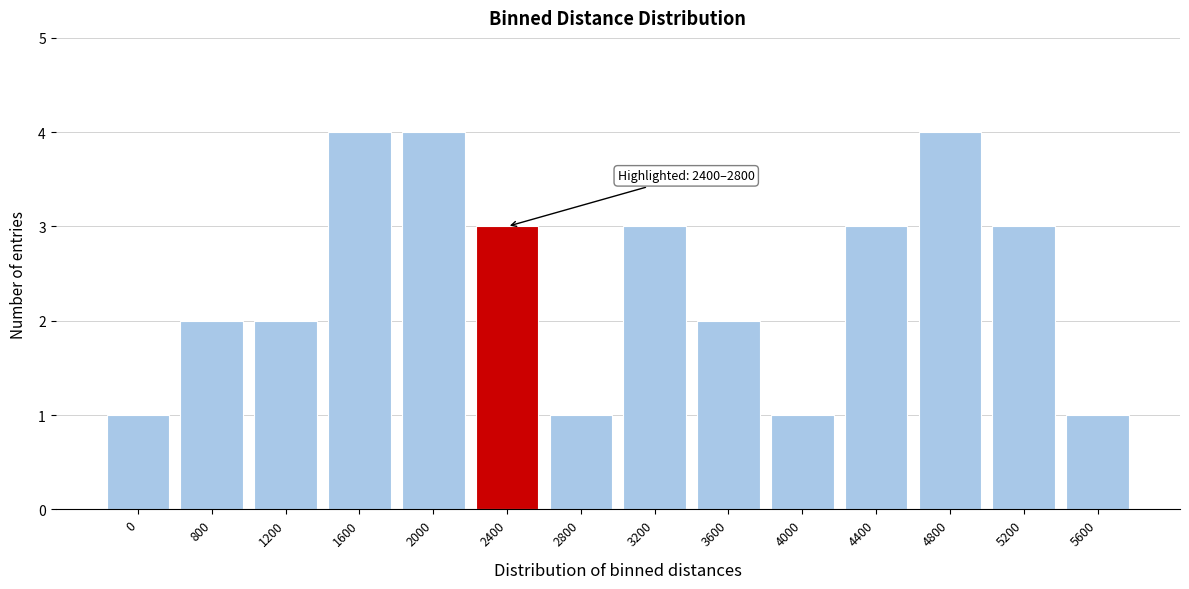

Reading left to right, list all the values displayed in this chart.

1	2	2	4	4	3	1	3	2	1	3	4	3	1